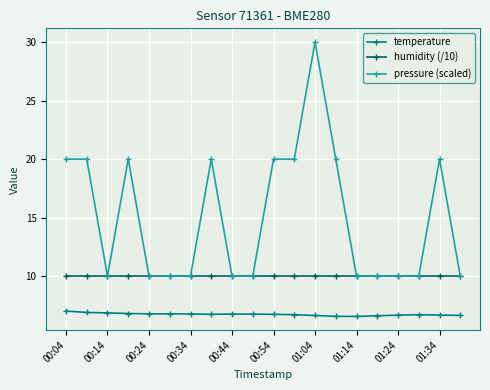

Rank the series by their average value, from highest to lowest.

pressure (scaled), humidity (/10), temperature